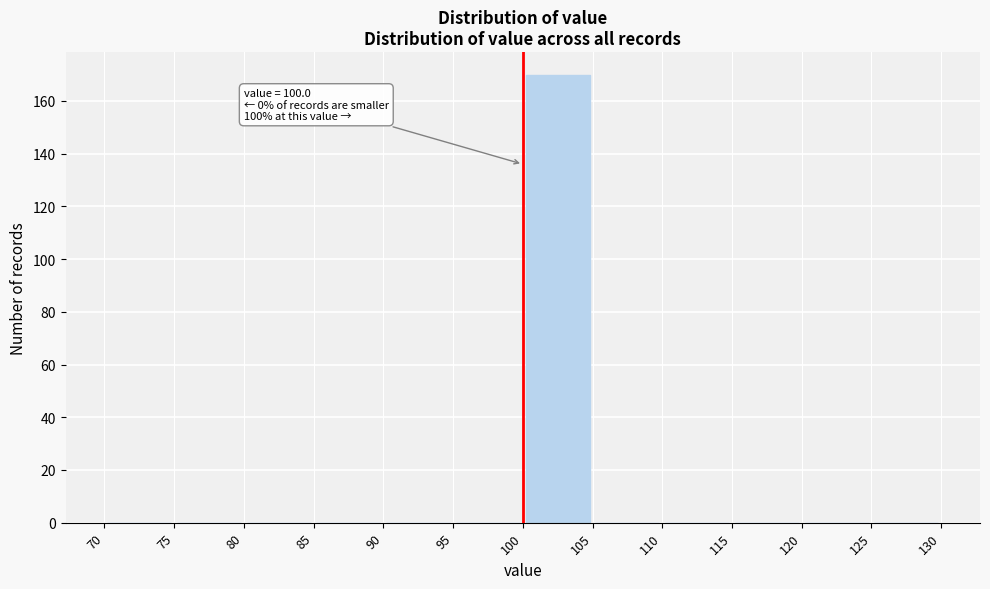

Over which range of the x-axis is the bar tallest?

100 to 105